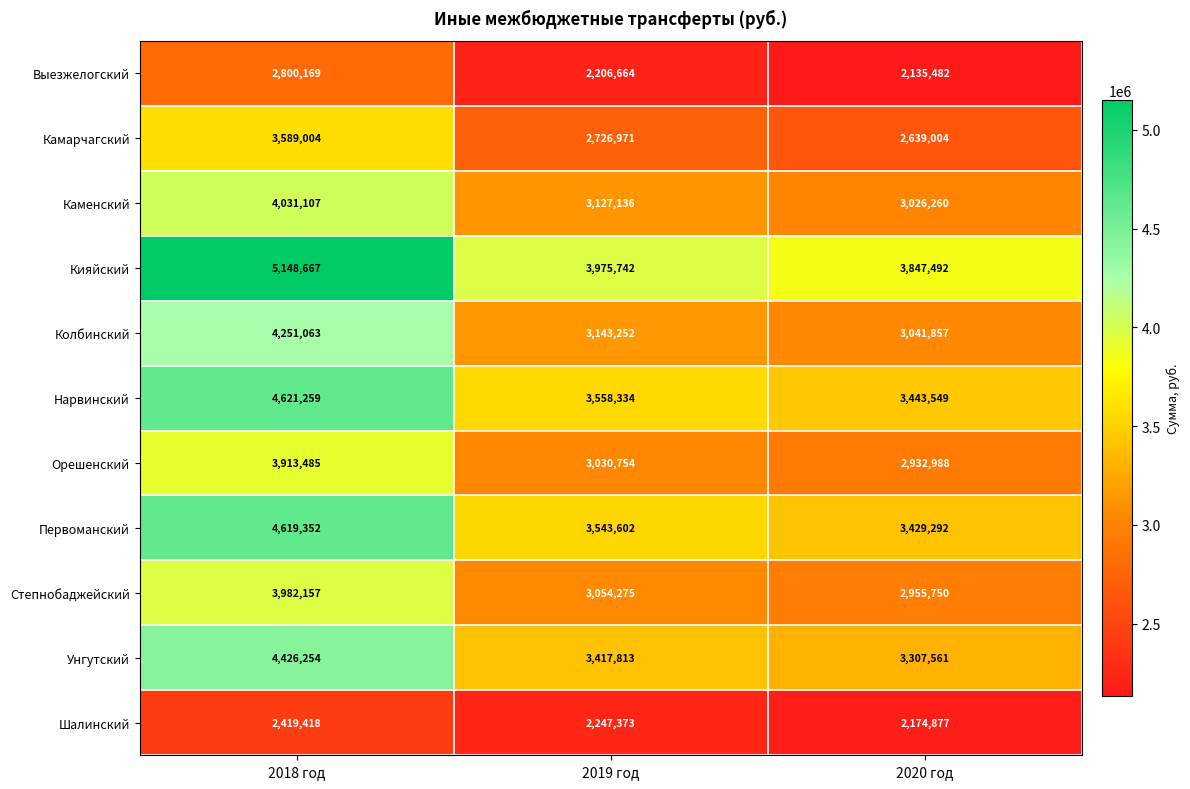

Is it true that Первоманский equals 3429292 at 2020 год?

True